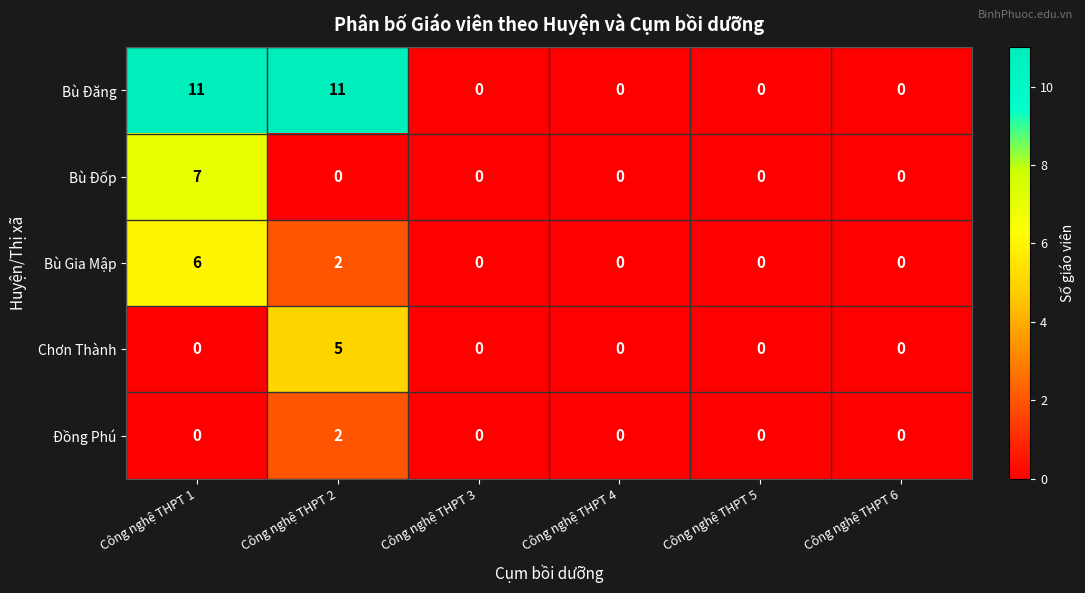

What is the spread (max minus min) of values at Công nghệ THPT 1?

11